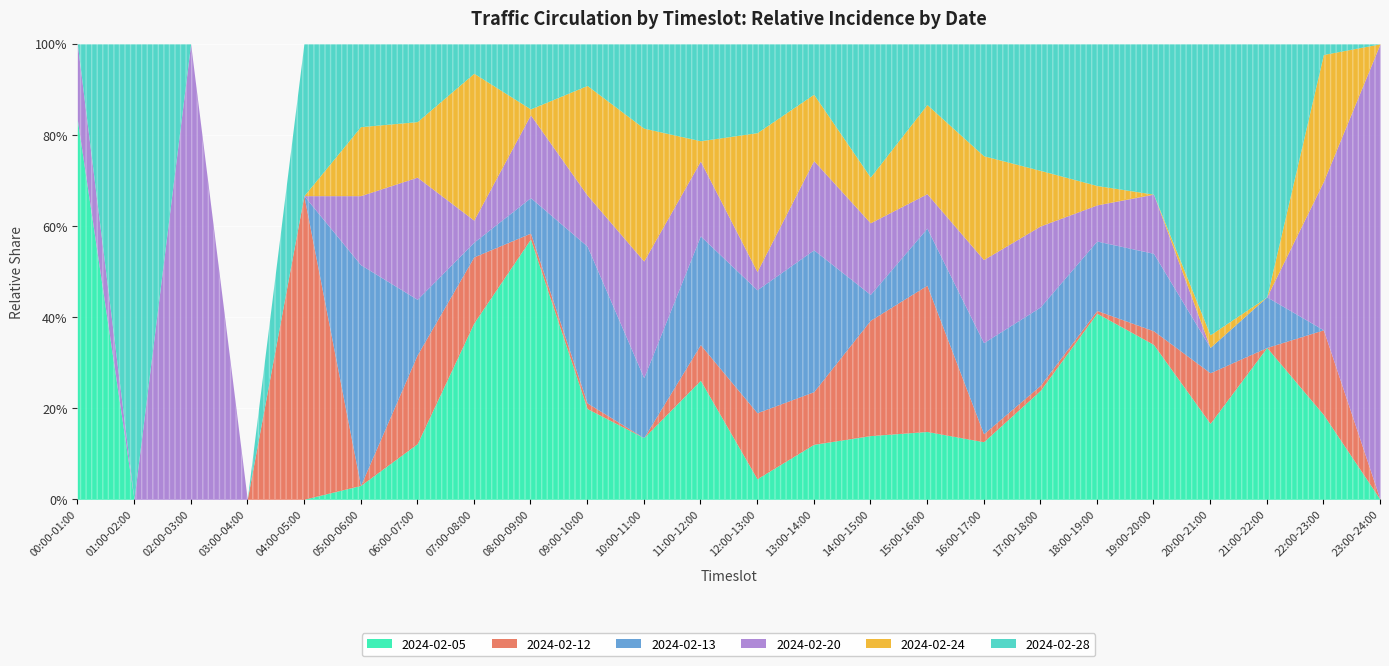

Which has a higher value, 07:00-08:00 or 03:00-04:00?

07:00-08:00